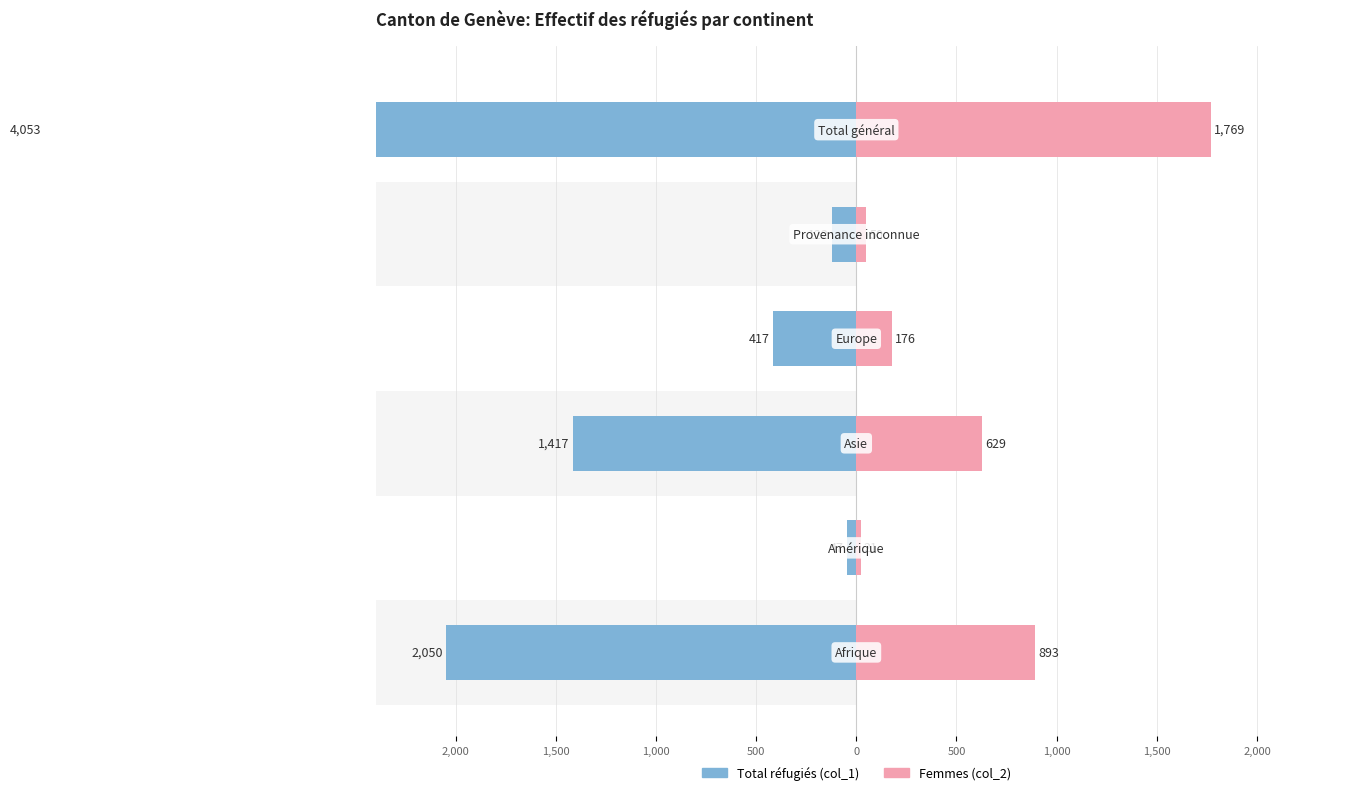

Which series changed the most between 500 and 0?

Total réfugiés (col_1)